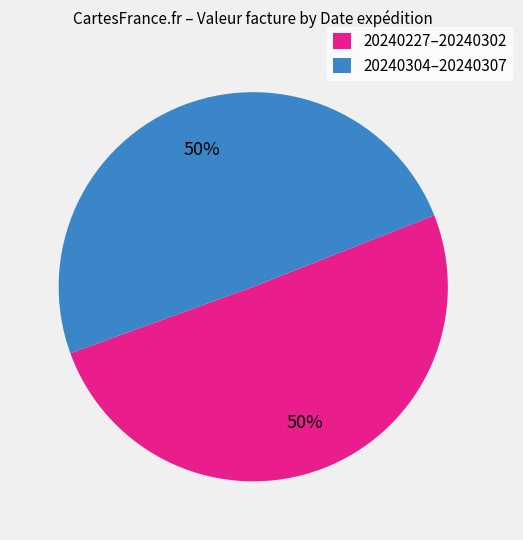

To the nearest percent, what is the average slice percentage?

50%